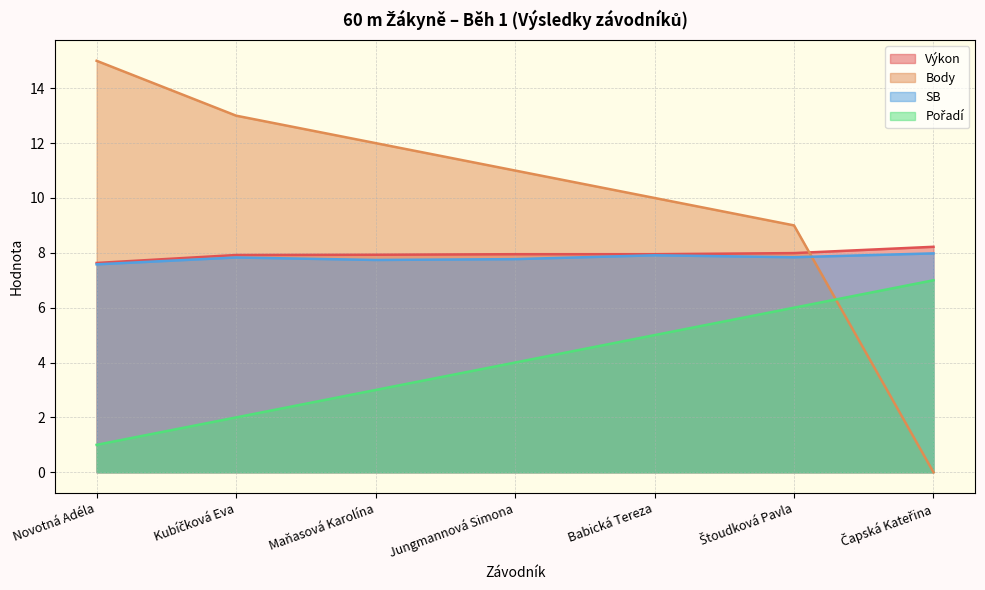

What are all the series names shown in the legend?

Výkon, Body, SB, Pořadí